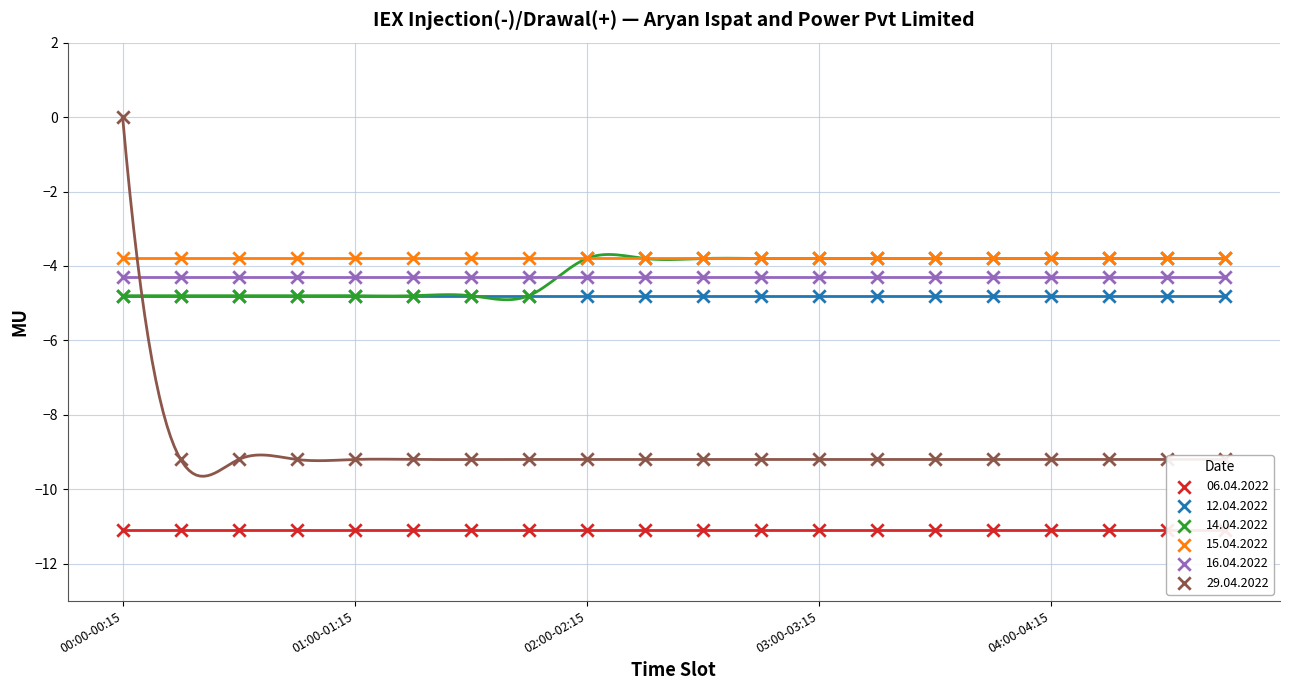

At which category is the sum across all series the highest?

00:00-00:15